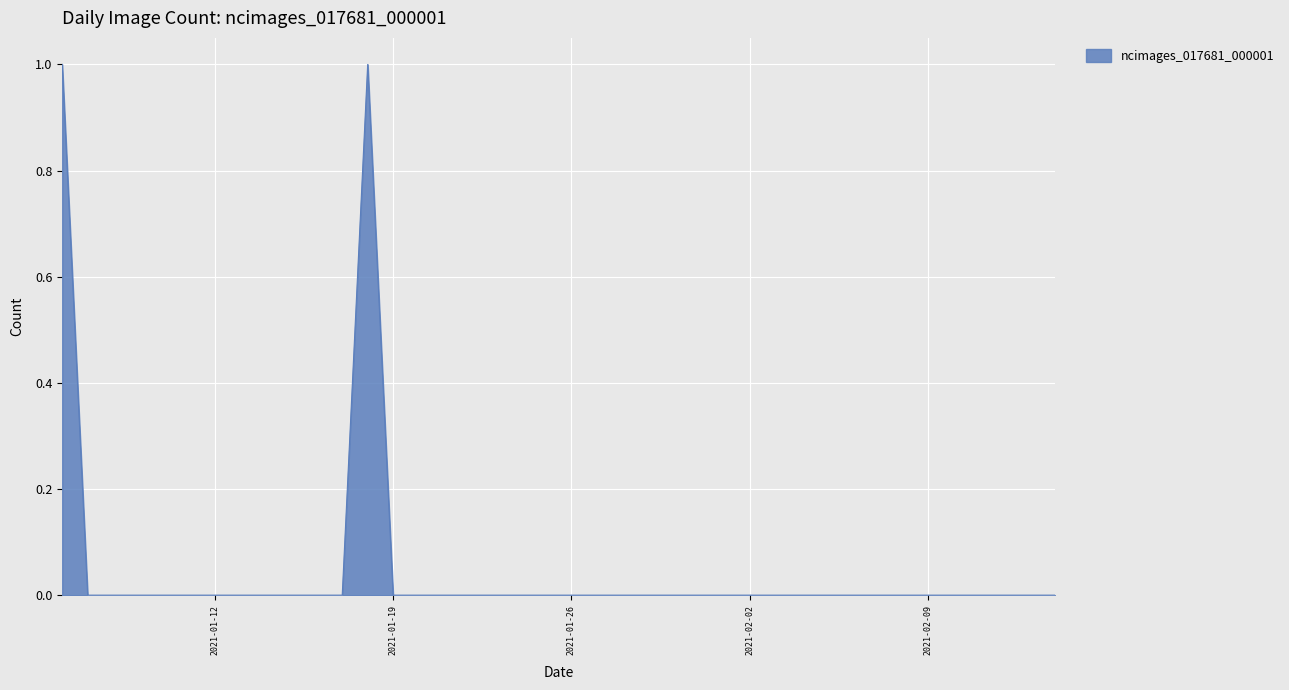

Does the chart have visible grid lines?

Yes